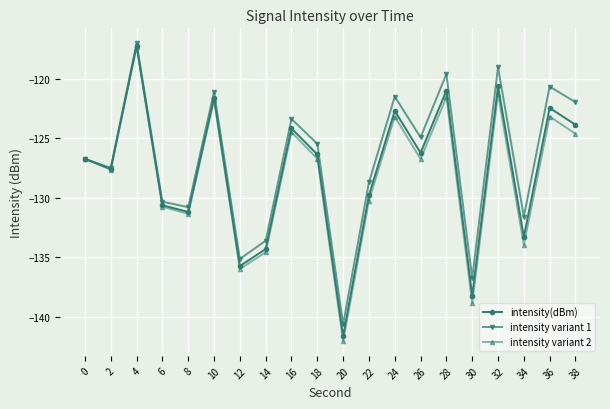

How many series are shown in this chart?

3